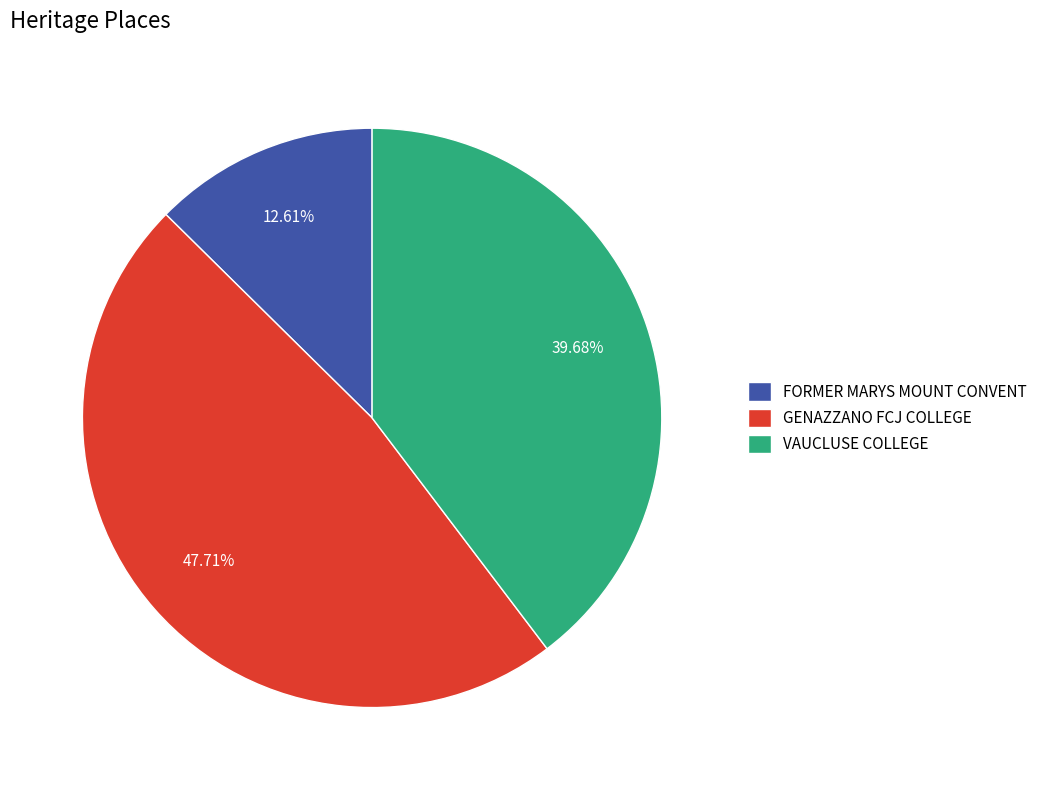

Rank the categories by value from highest to lowest.

GENAZZANO FCJ COLLEGE, VAUCLUSE COLLEGE, FORMER MARYS MOUNT CONVENT